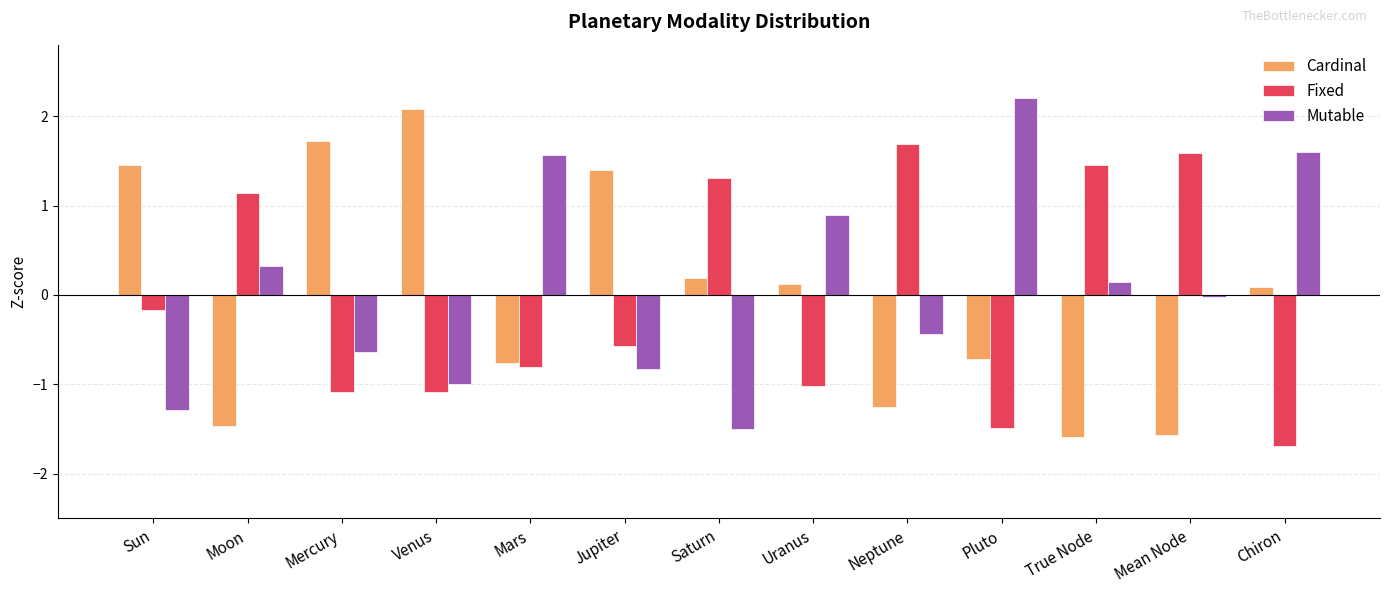

Rank the series by their maximum value, from highest to lowest.

Mutable, Cardinal, Fixed